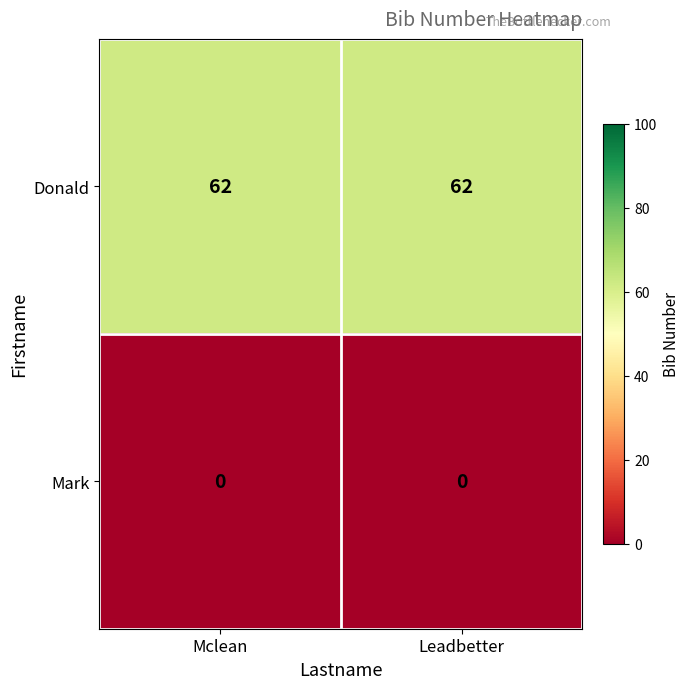

True or false: Donald has a value of 25 at Mclean.

False